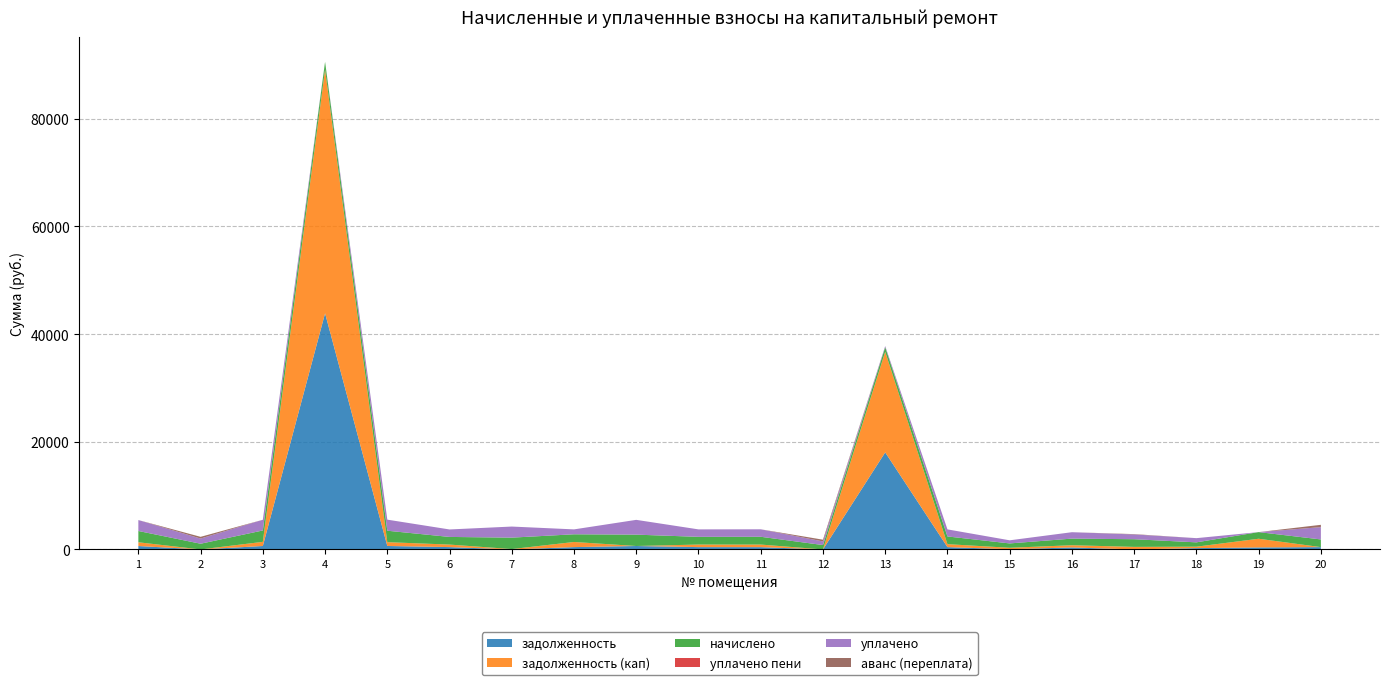

At which category is the sum across all series the highest?

4